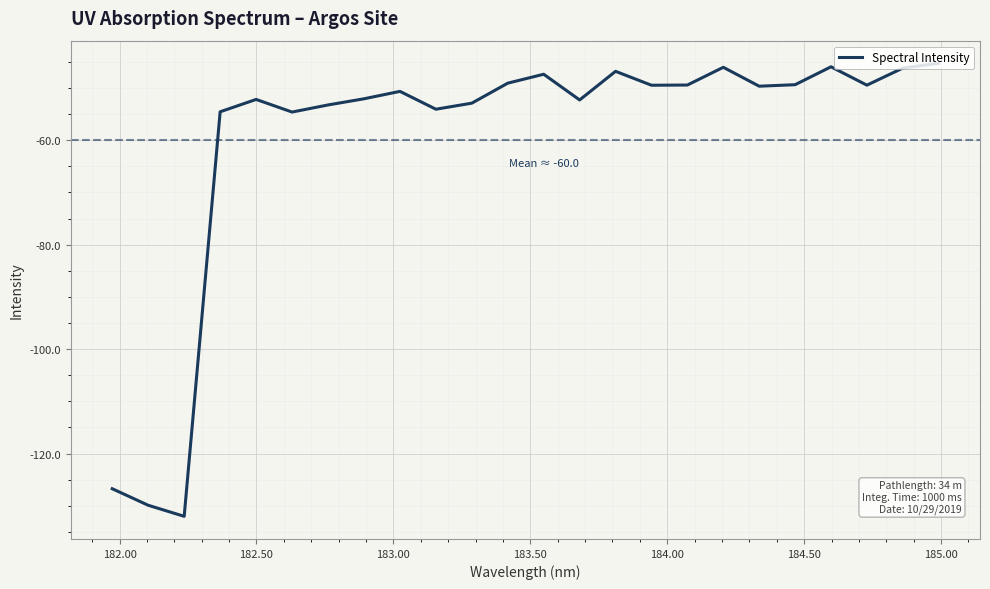

What is the smallest value displayed?

-132.0